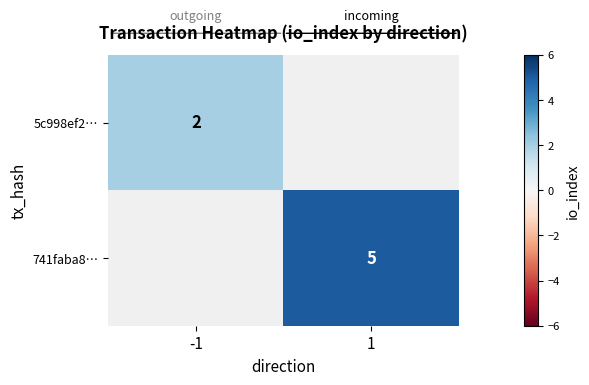

True or false: 741faba8… has a value of 2 at 1.

False